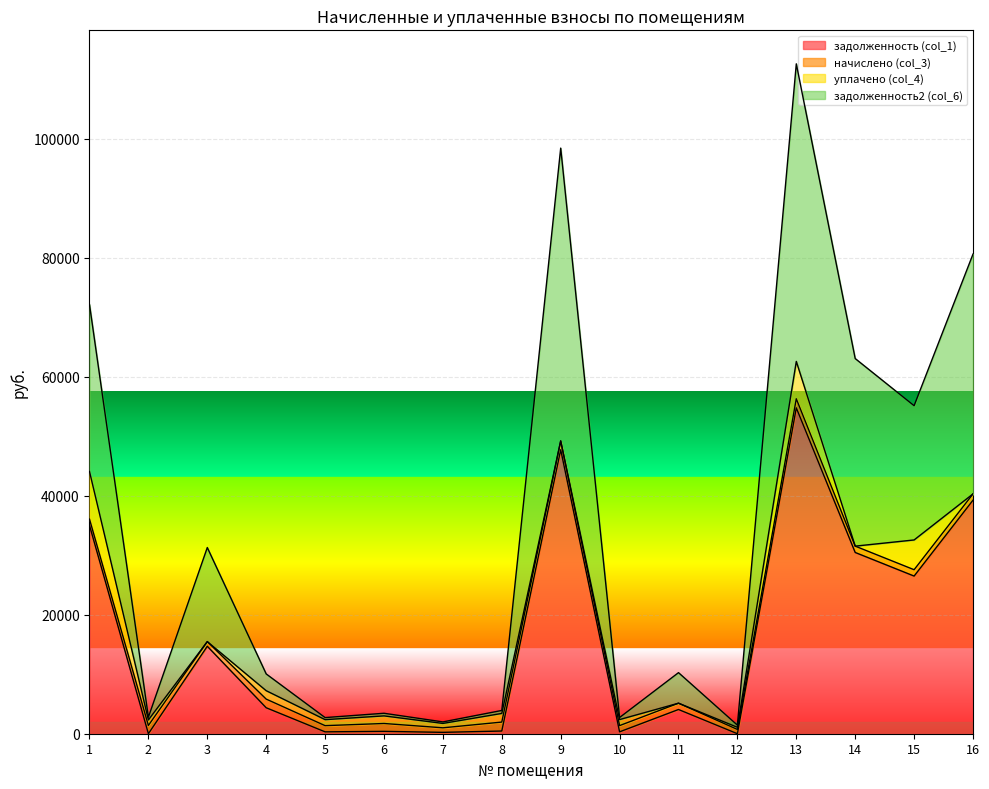

What is the greatest value displayed?

112552.1